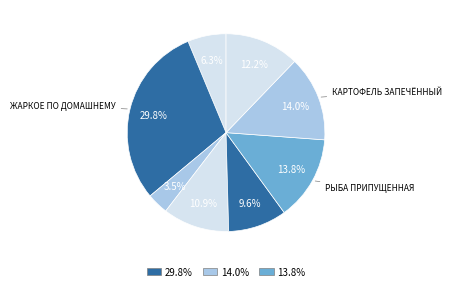

Is there a majority slice in this chart?

No